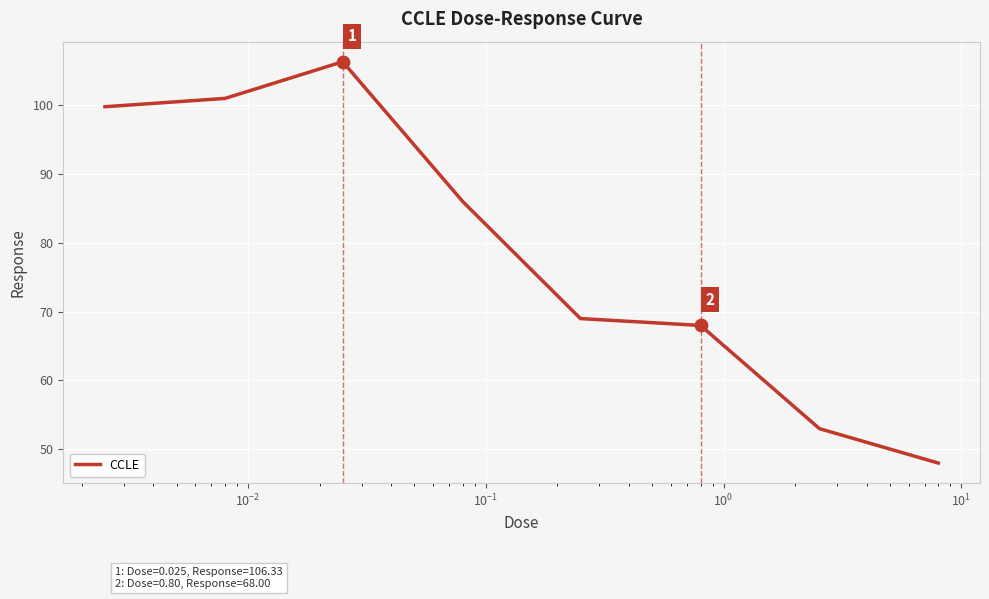

What is the sum of all values?

631.1